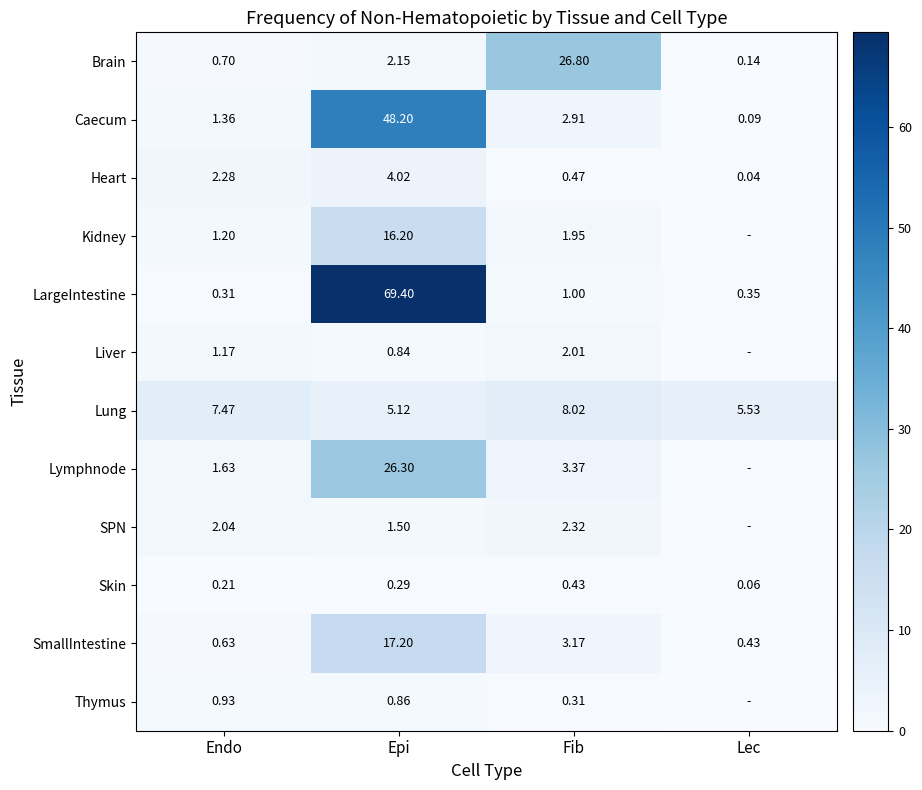

Which category has the lowest value in the Lung series?

Epi